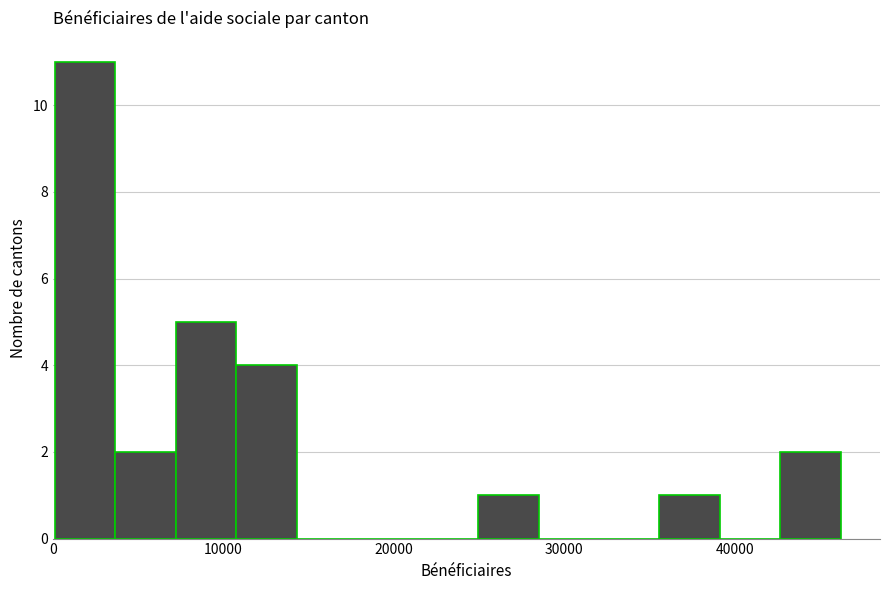

Read against the x-axis, roughly where is the centre of the tallest bar?

2000